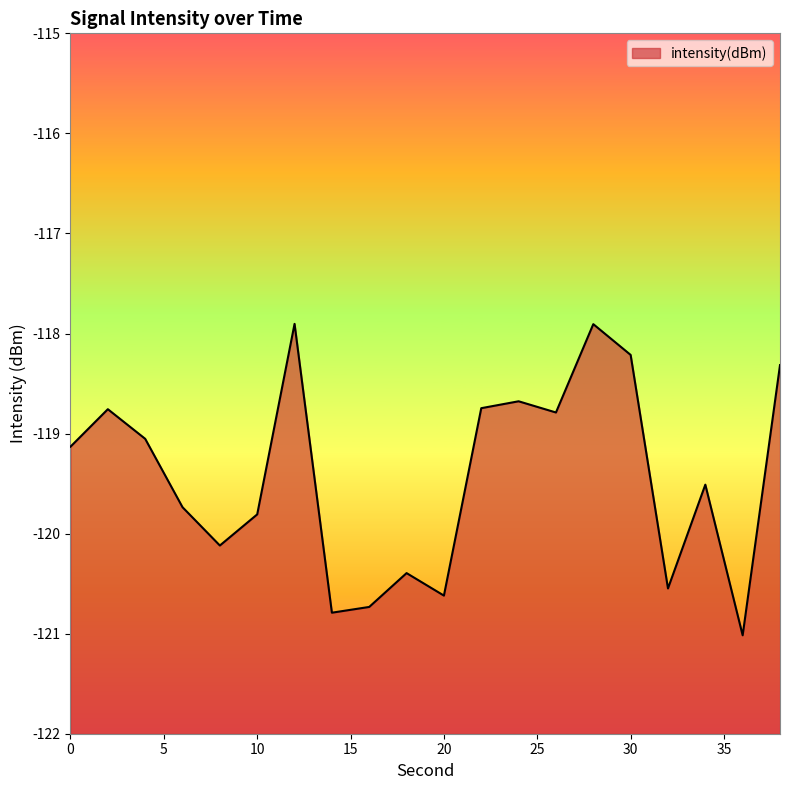

What is the value of the 13th point from the left?

-118.7